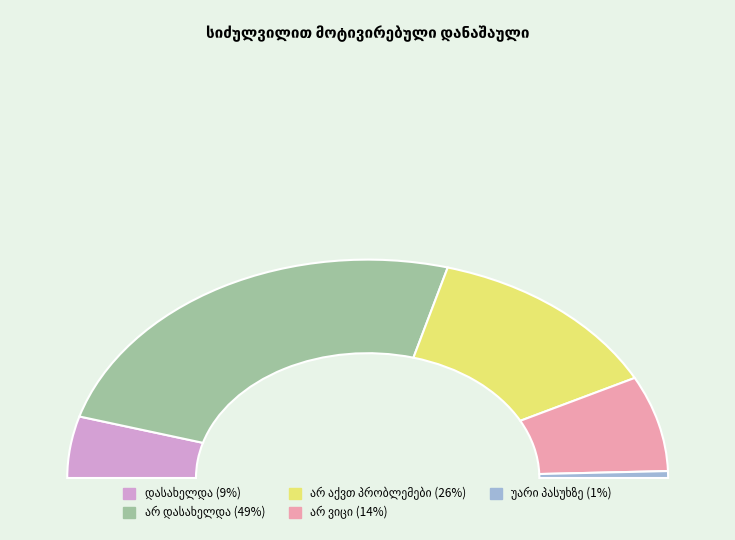

Rank the categories by value from lowest to highest.

უარი პასუხზე, დასახელდა, არ ვიცი, არ აქვთ პრობლემები, არ დასახელდა